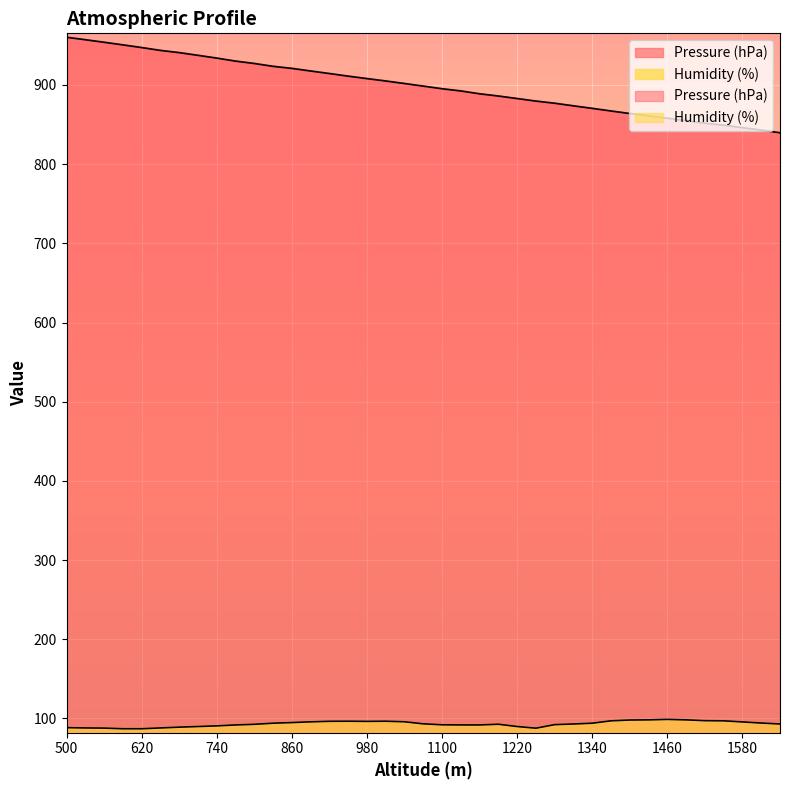

Where does the Humidity (%) series first go above 93?

830